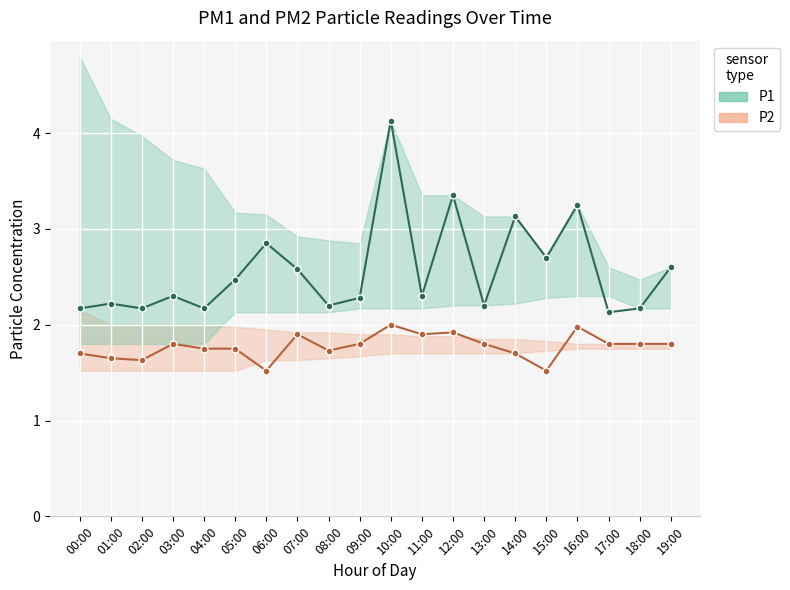

Where is the first local maximum for P2_line?

03:00